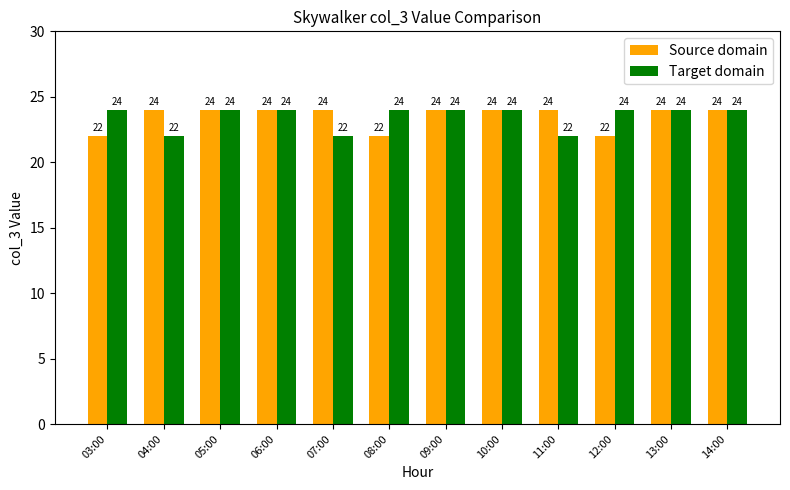

What is the difference between the maximum and second lowest values in the Source domain series?

2